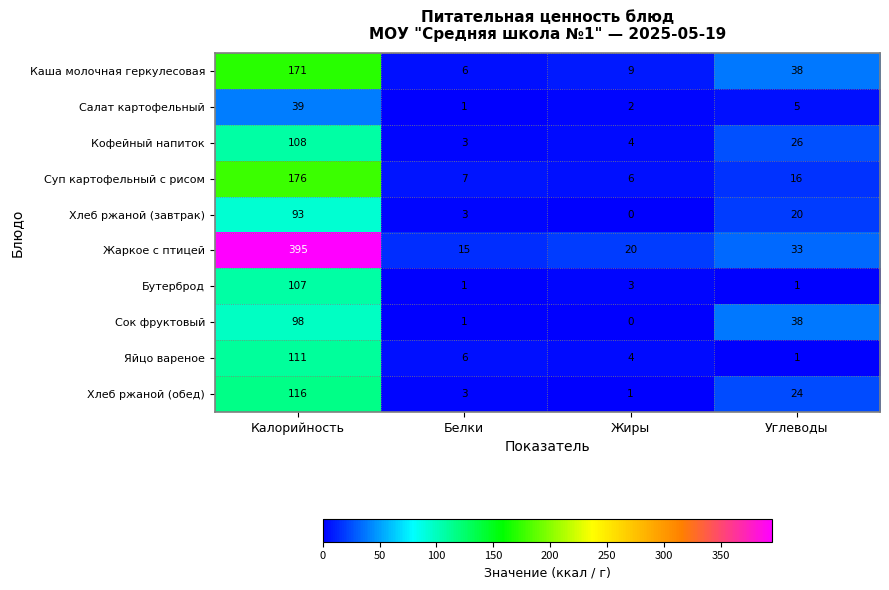

The value of Суп картофельный с рисом at Калорийность is 176. True or false?

True